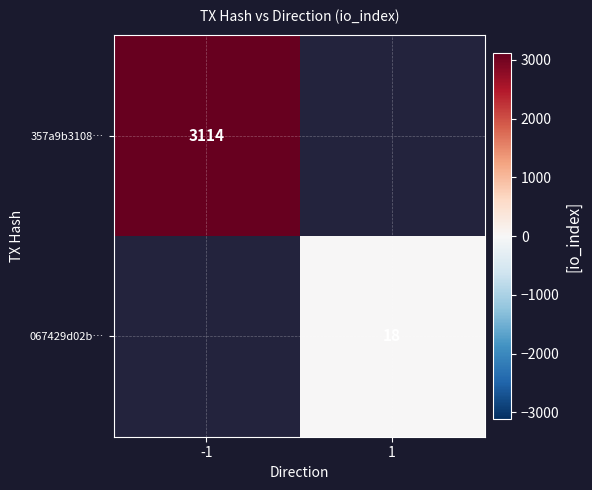

Is it true that 357a9b3108… equals 3114 at -1?

True